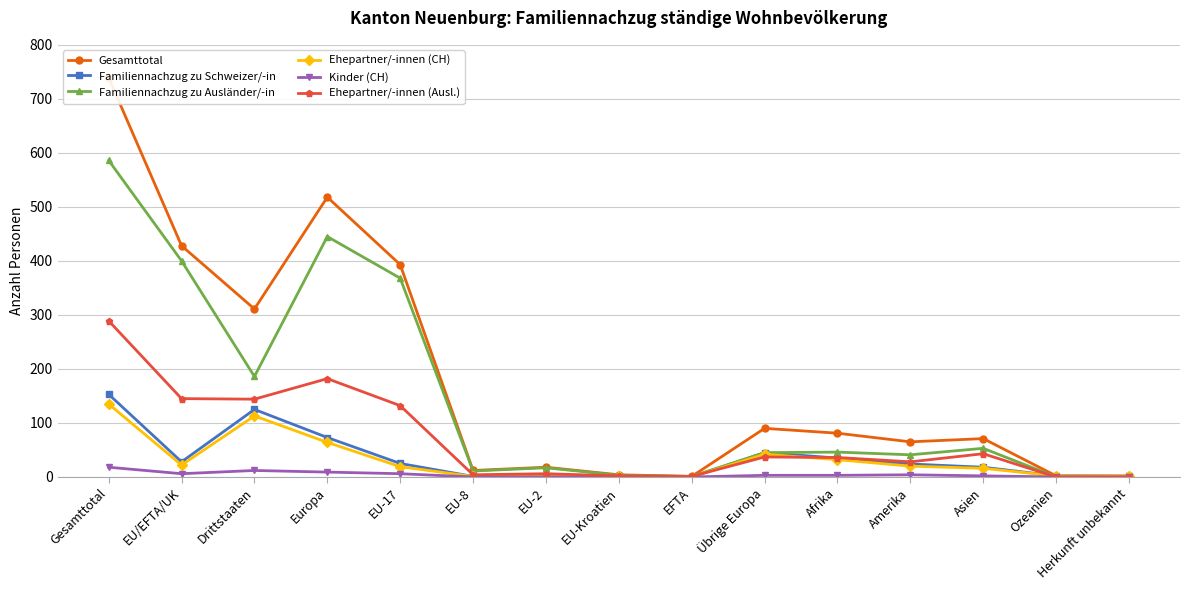

Between Europa and Amerika, which is larger?

Europa